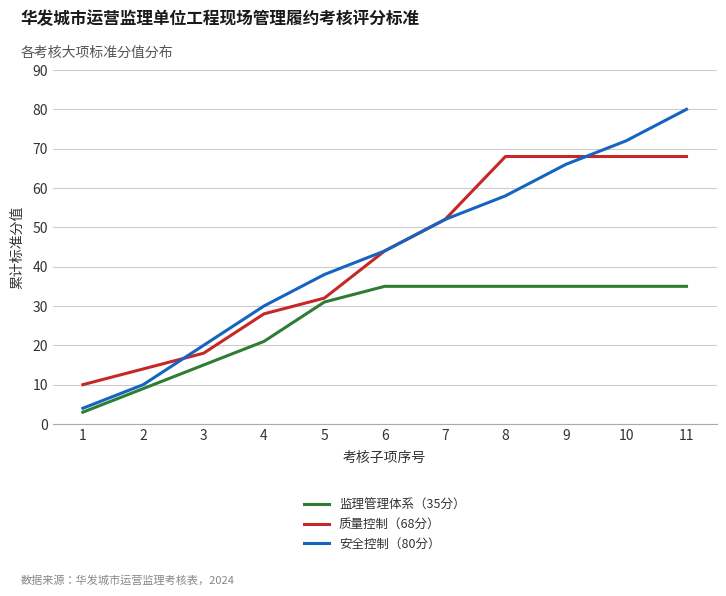

At 3, list the series in order from smallest to largest.

监理管理体系（35分）, 质量控制（68分）, 安全控制（80分）